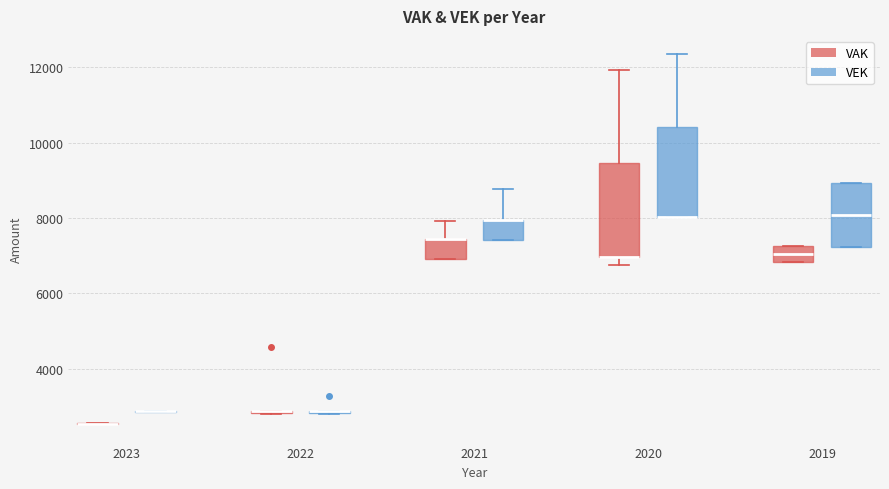

Reading left to right, transcribe this box plot: for each box, give where its median line is, the range the box spans, and where its two whiskers end, as read against the y-axis. The values are not printed on the chart, so give them approximately, as read against the axis.

2023 (VAK): box collapsed to a line at 2600, whiskers 2600 to 2600
2023 (VEK): box collapsed to a line at 2800, whiskers 2800 to 2800
2022 (VAK): box collapsed to a line at 2800, whiskers 2800 to 2800
2022 (VEK): box collapsed to a line at 2800, whiskers 2800 to 2800
2021 (VAK): median 7400 (drawn on the box's upper edge), box 6800 to 7400, whiskers 6800 to 8000
2021 (VEK): median 8000 (drawn on the box's upper edge), box 7400 to 8000, whiskers 7400 to 8800
2020 (VAK): median 7000 (drawn on the box's lower edge), box 7000 to 9400, whiskers 6800 to 12000
2020 (VEK): median 8000 (drawn on the box's lower edge), box 8000 to 10400, whiskers 8000 to 12400
2019 (VAK): median 7000, box 6800 to 7200, whiskers 6800 to 7200
2019 (VEK): median 8000, box 7200 to 9000, whiskers 7200 to 9000